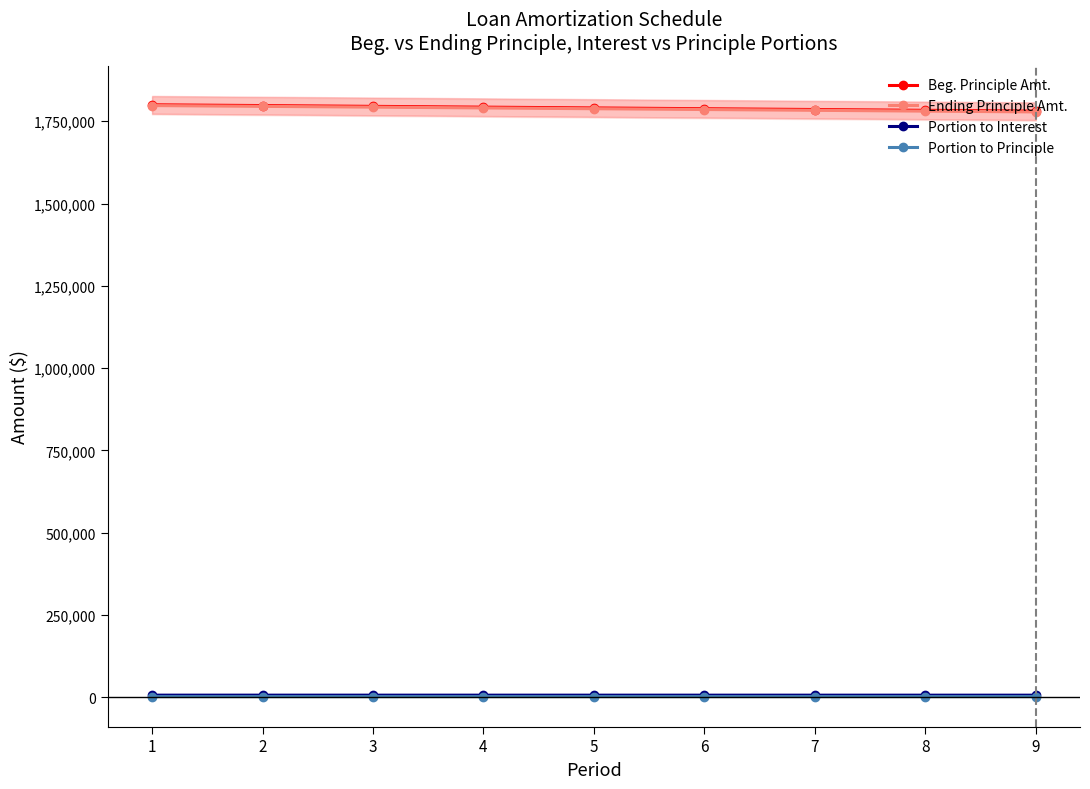

Rank the series at 1 from highest to lowest value.

Beg. Principle Amt., Ending Principle Amt., Portion to Interest, Portion to Principle